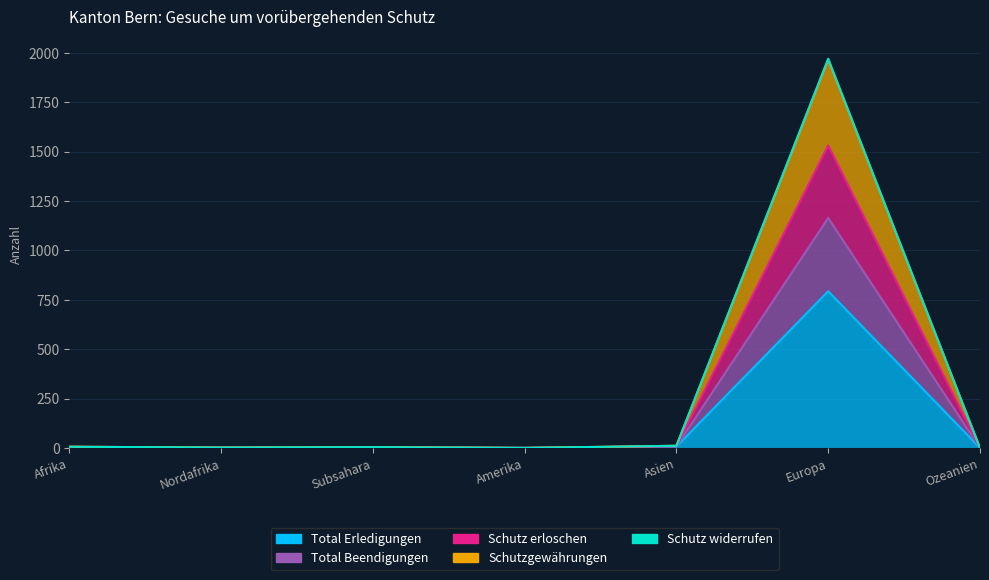

True or false: Schutz erloschen and Total Beendigungen intersect in this chart.

False